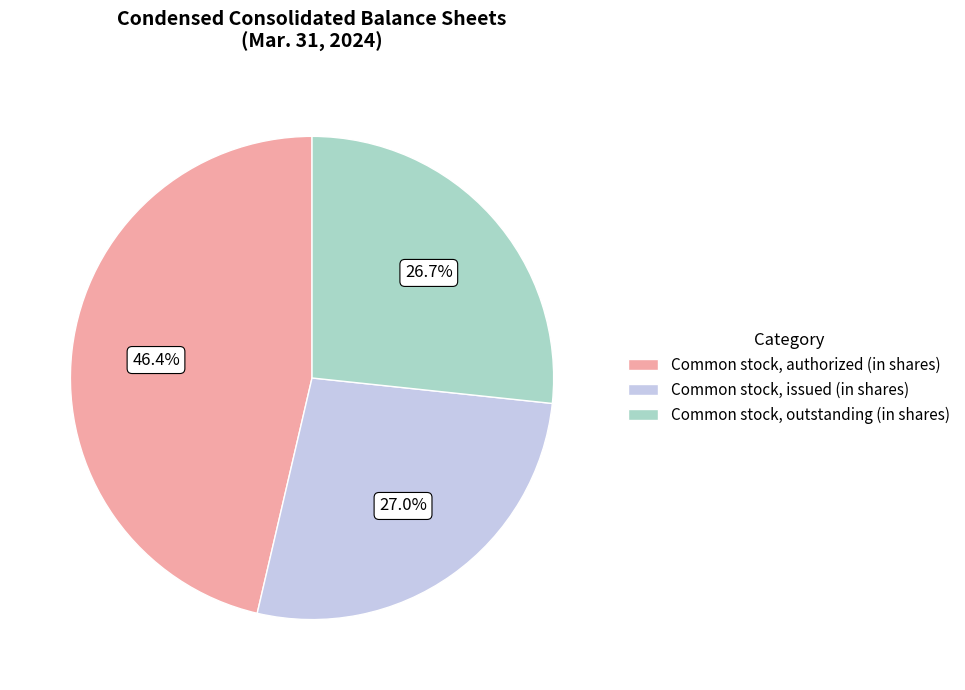

True or false: Common stock, outstanding (in shares) accounts for 13% of the total.

False